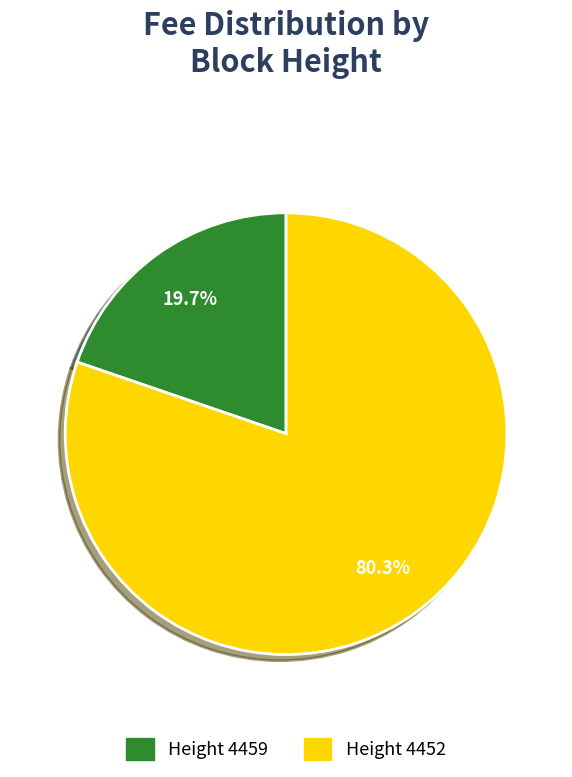

Is there a majority slice in this chart?

Yes